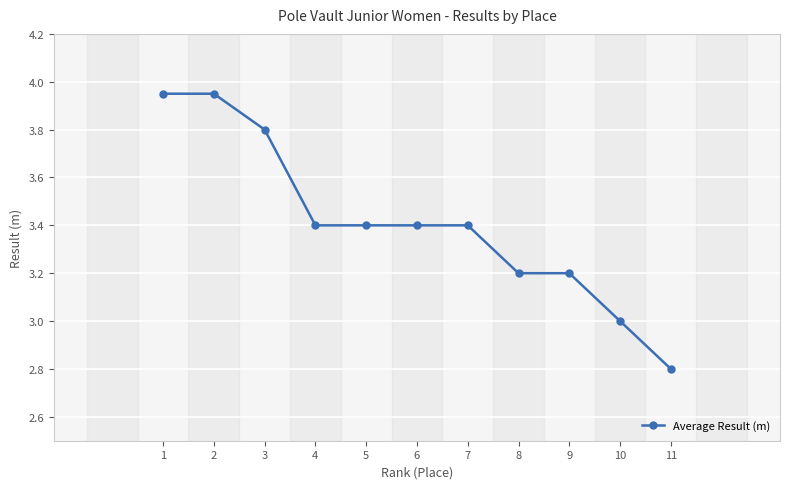

Which label corresponds to the smallest value in the chart?

11